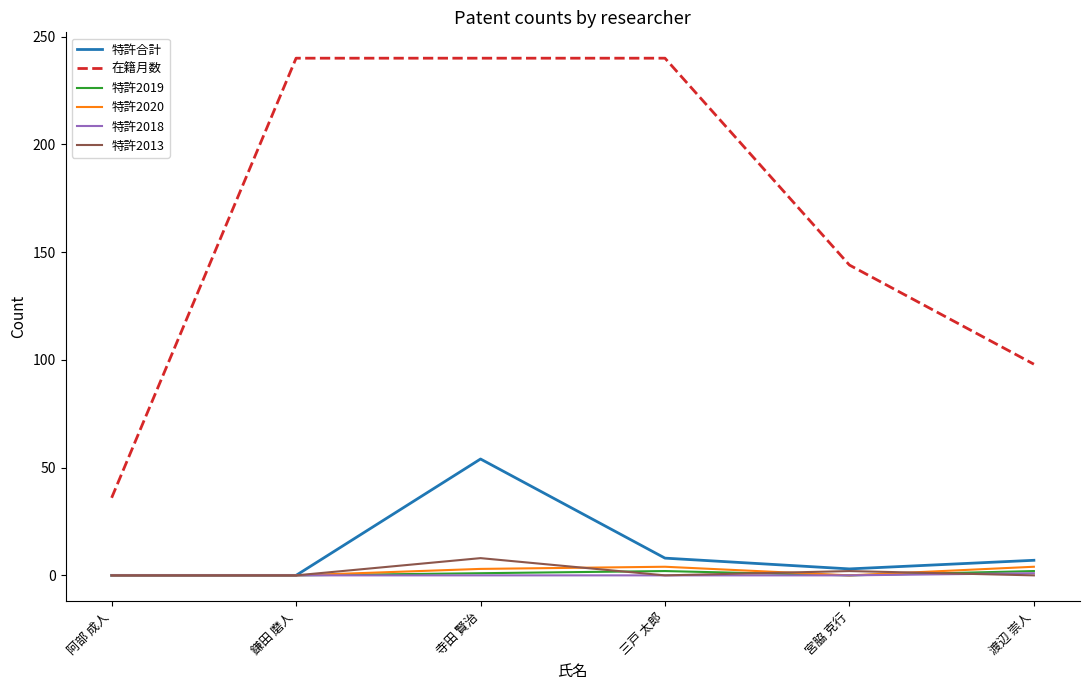

Which series has the largest total across all categories?

在籍月数